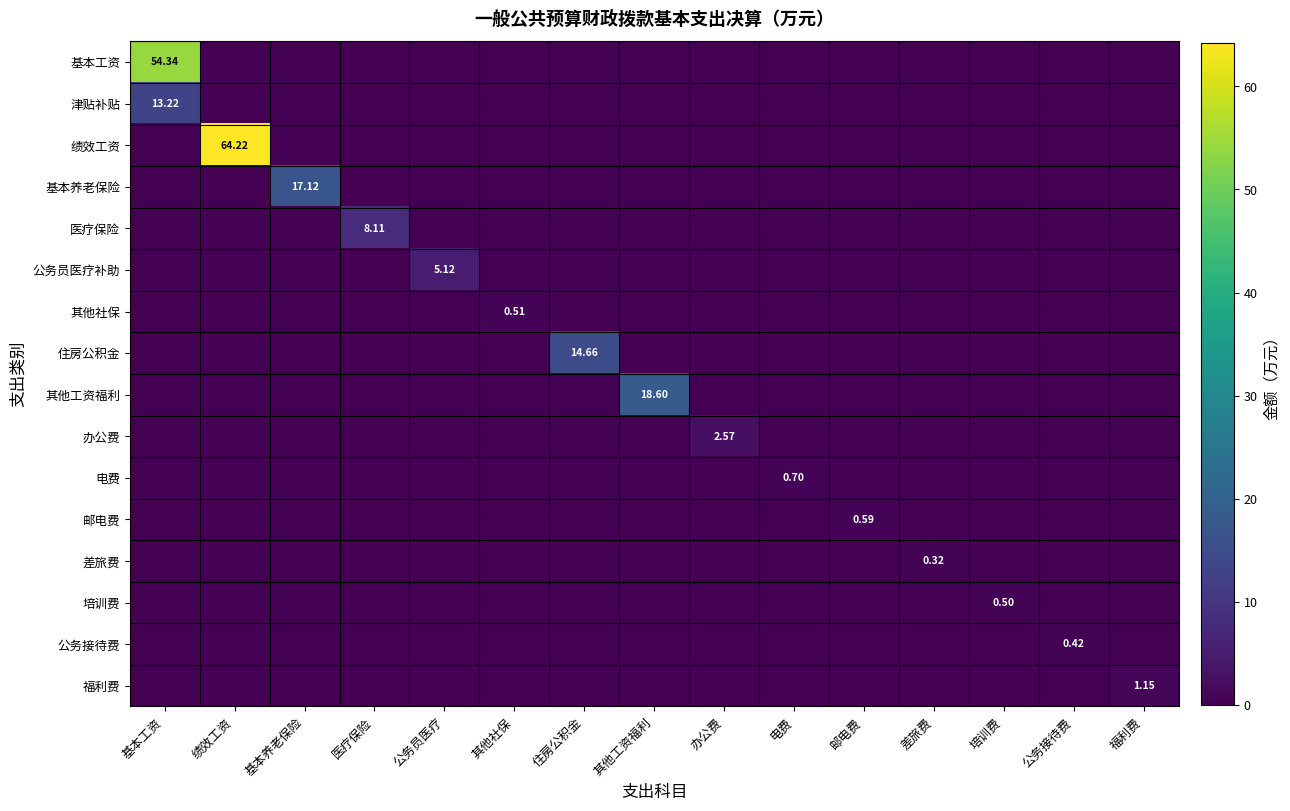

Count the 培训费 values in the range 0 to 1.

15